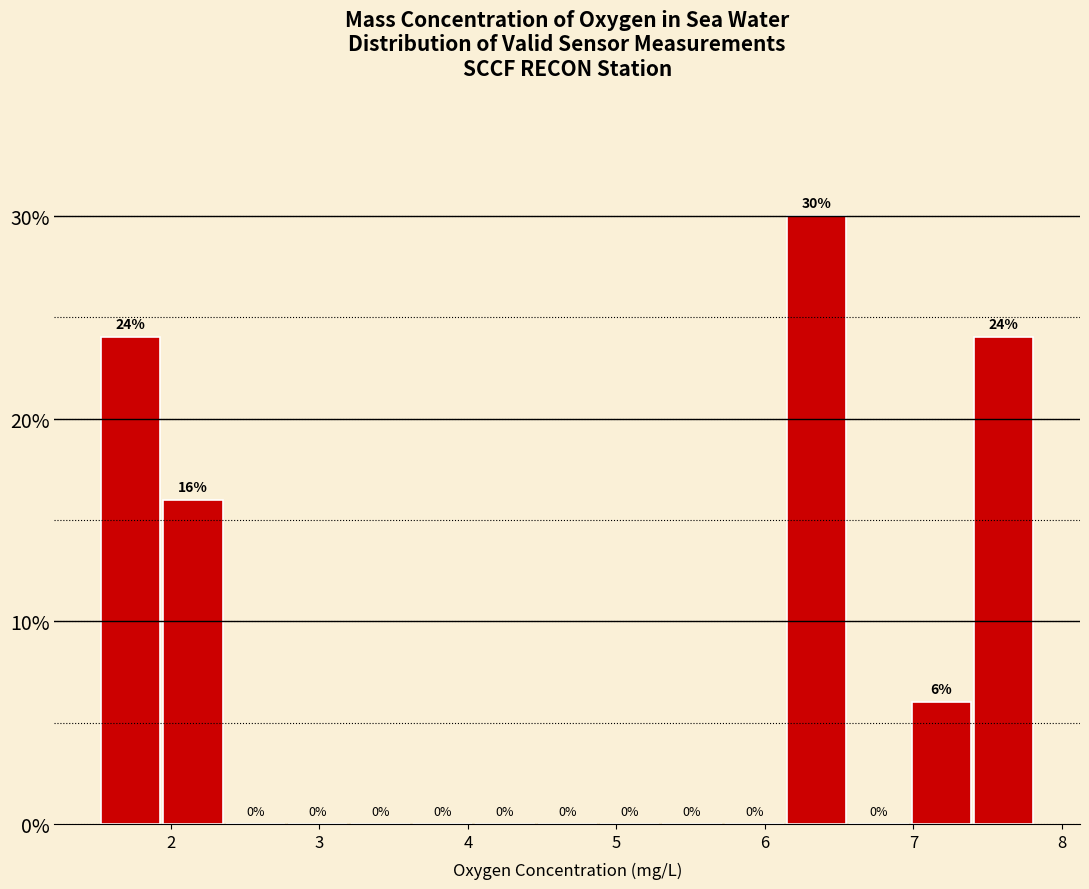

Which range on the x-axis has the tallest bar?

6.15 to 6.57